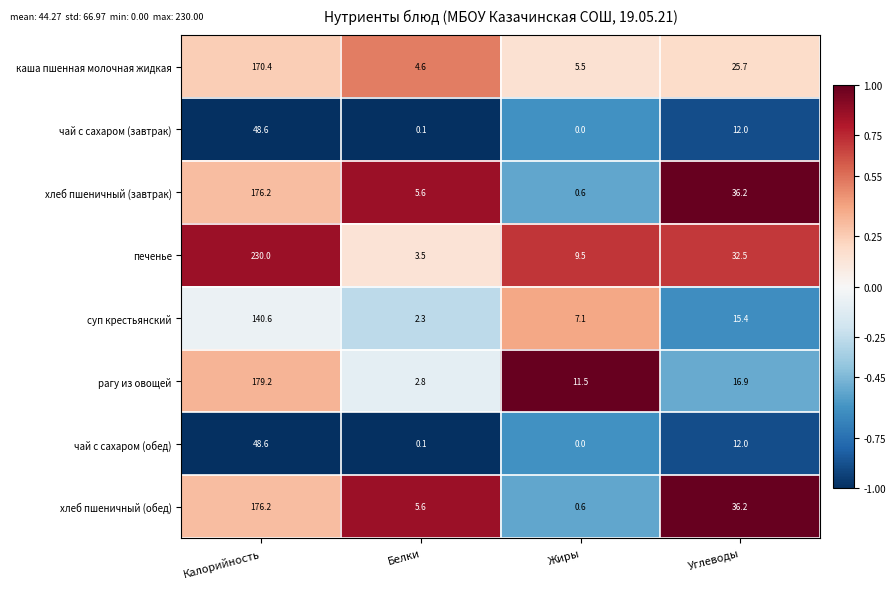

What is the sum of the чай с сахаром (обед) values at Углеводы and Жиры?

12.0